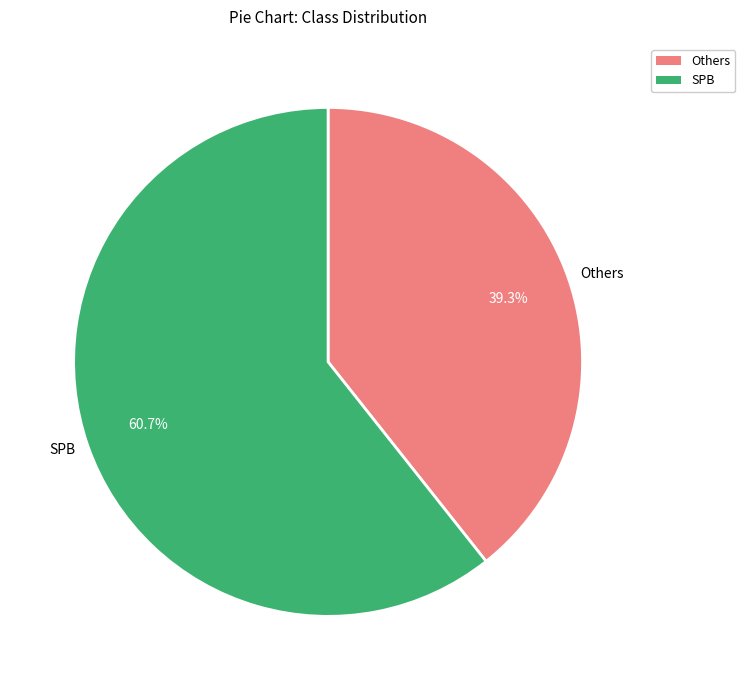

Which category accounts for the majority?

SPB